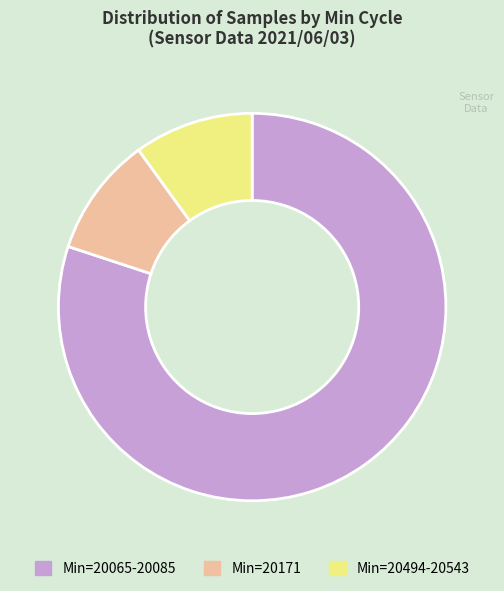

Is there a majority slice in this chart?

Yes